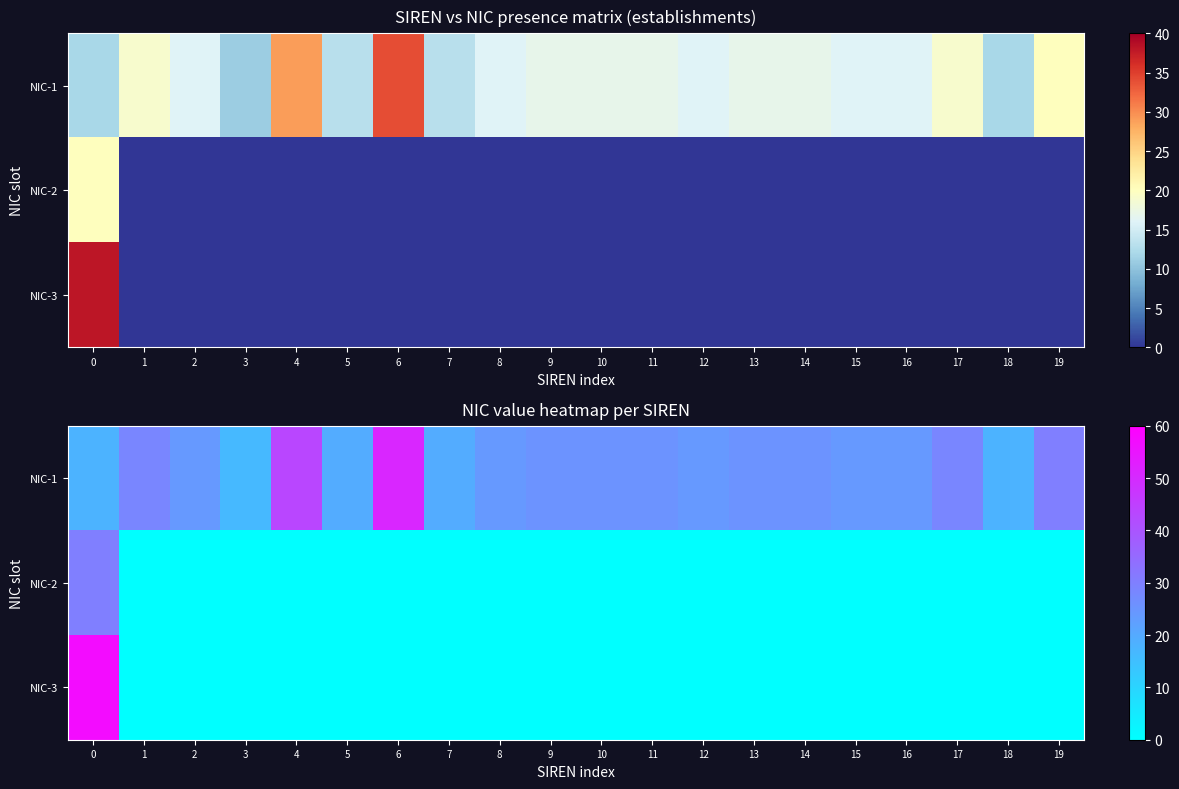

At how many categories does at least one series exceed 22?

16